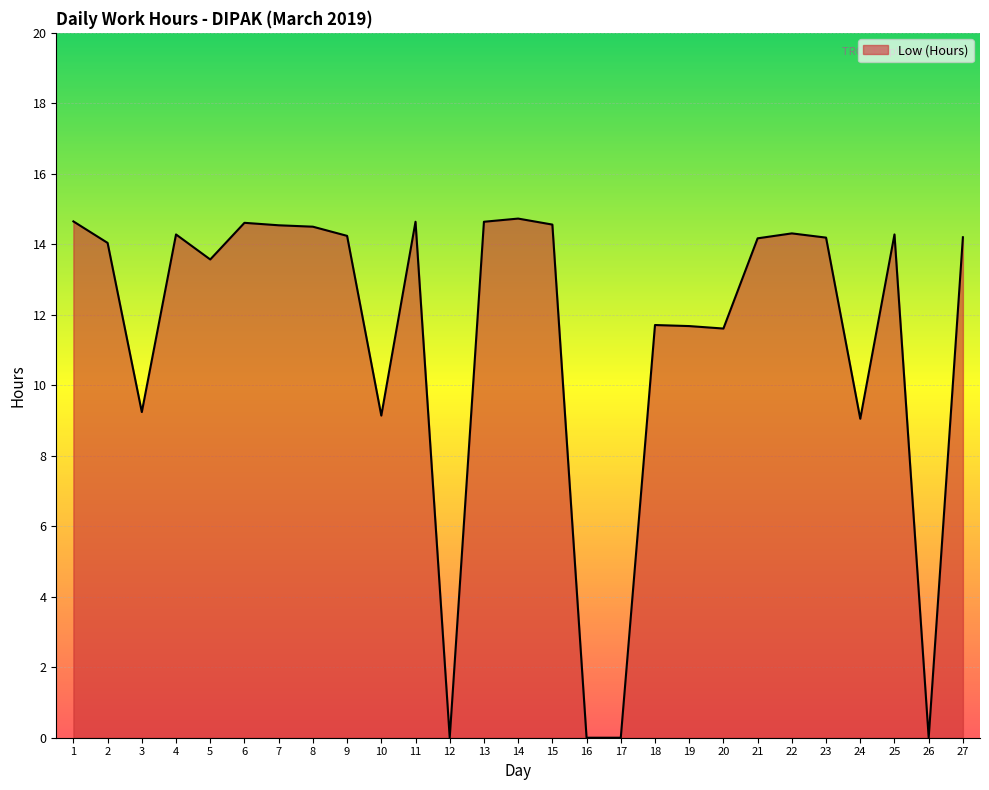

Which has a higher value, 24 or 21?

21